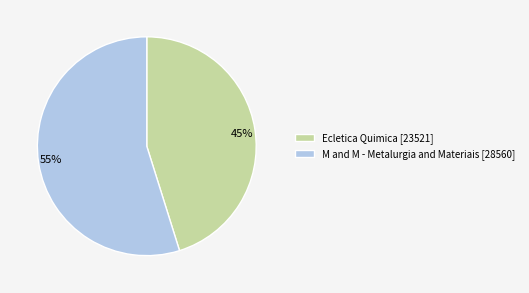

To the nearest percent, what is the average slice percentage?

50%